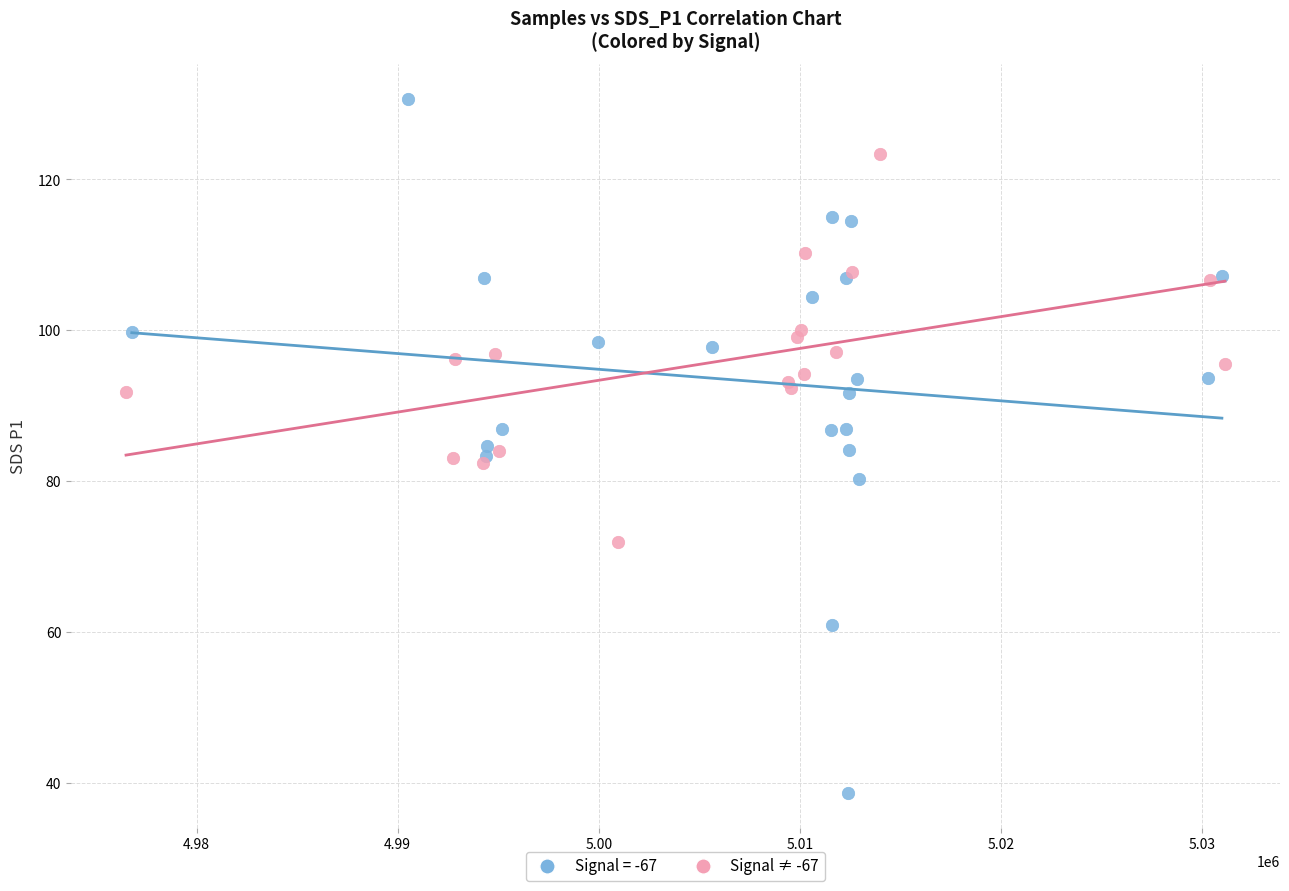

Which series reaches the minimum Y coordinate?

Signal = -67